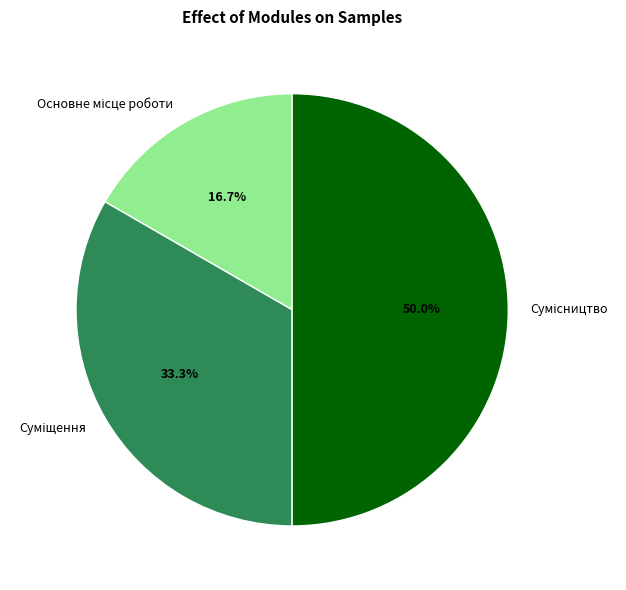

Do Сумісництво and Суміщення together represent more than half of the pie?

Yes